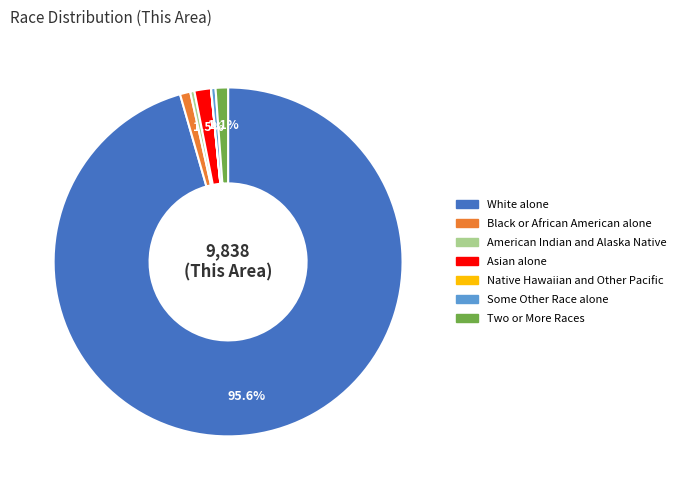

Which category has the biggest portion of the pie?

White alone